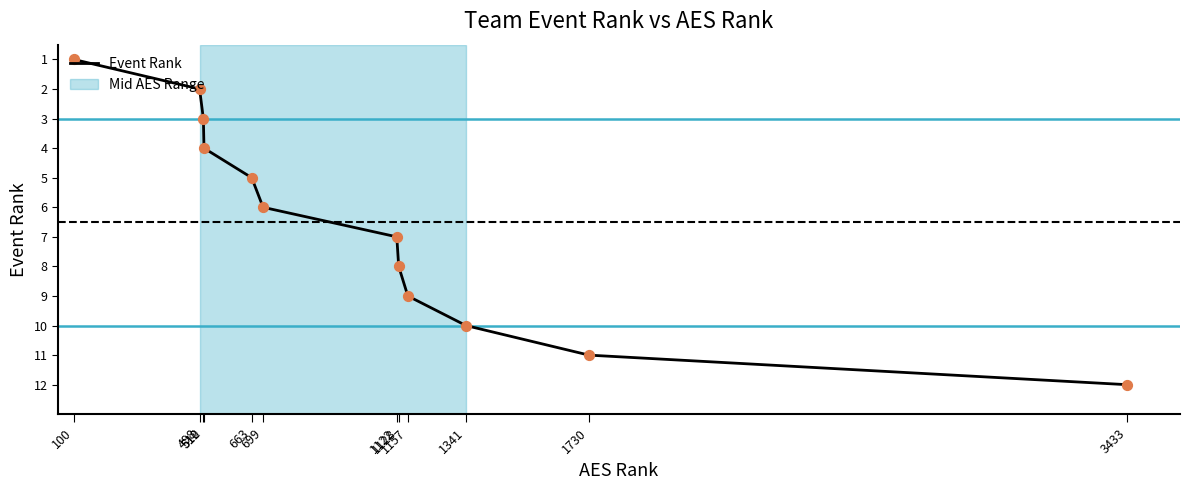

Between 498 and 1122, which is larger?

1122